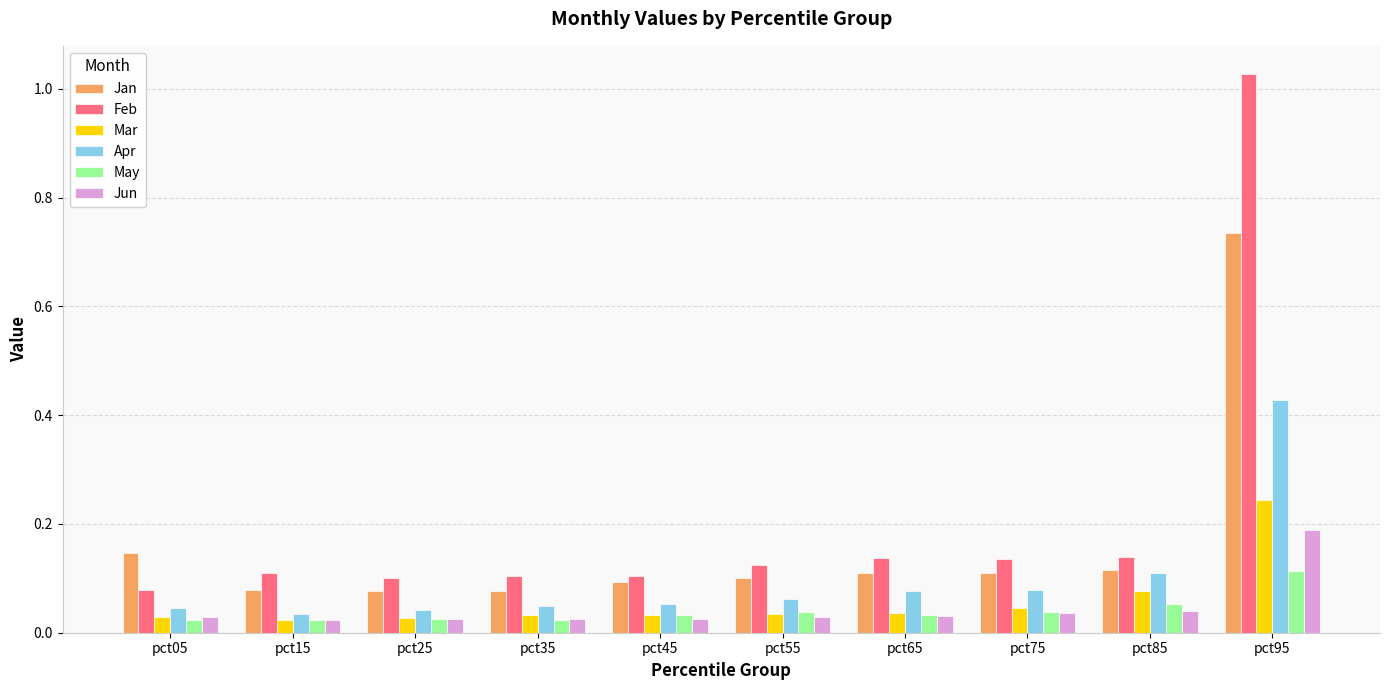

At how many categories does at least one series exceed 0?

10